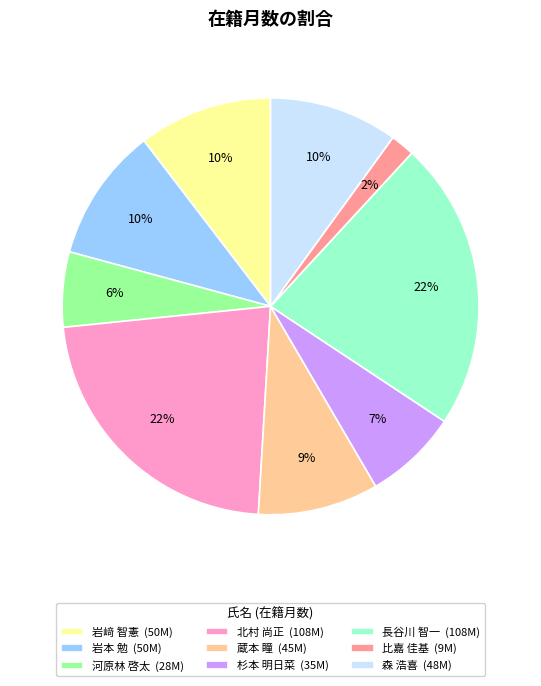

Which category has the smallest portion of the pie?

比嘉 佳基